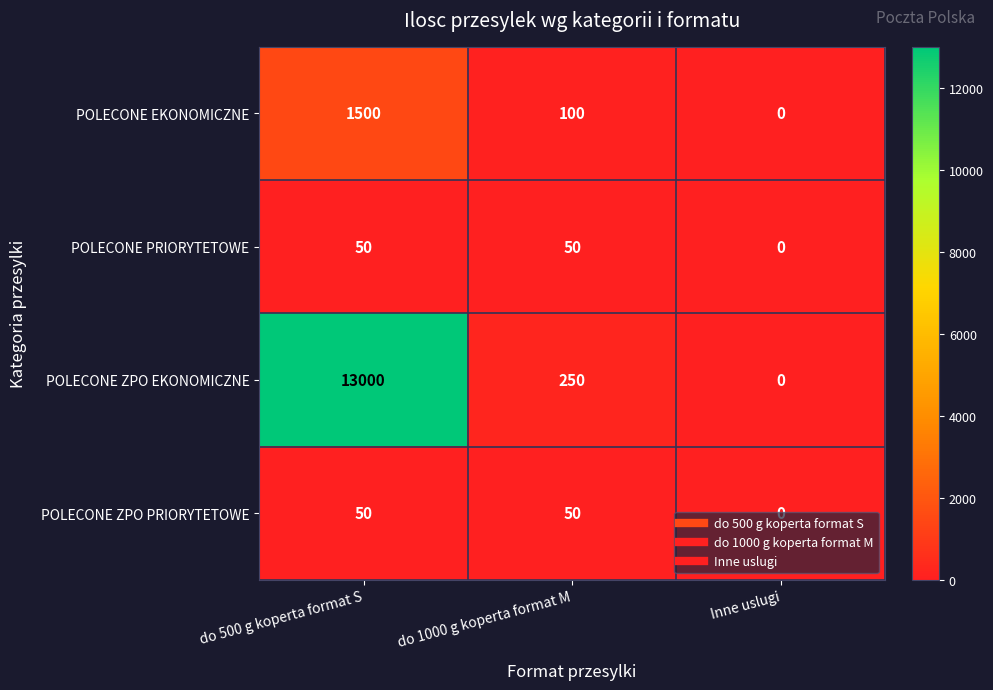

How many POLECONE PRIORYTETOWE values are between 0 and 50?

3